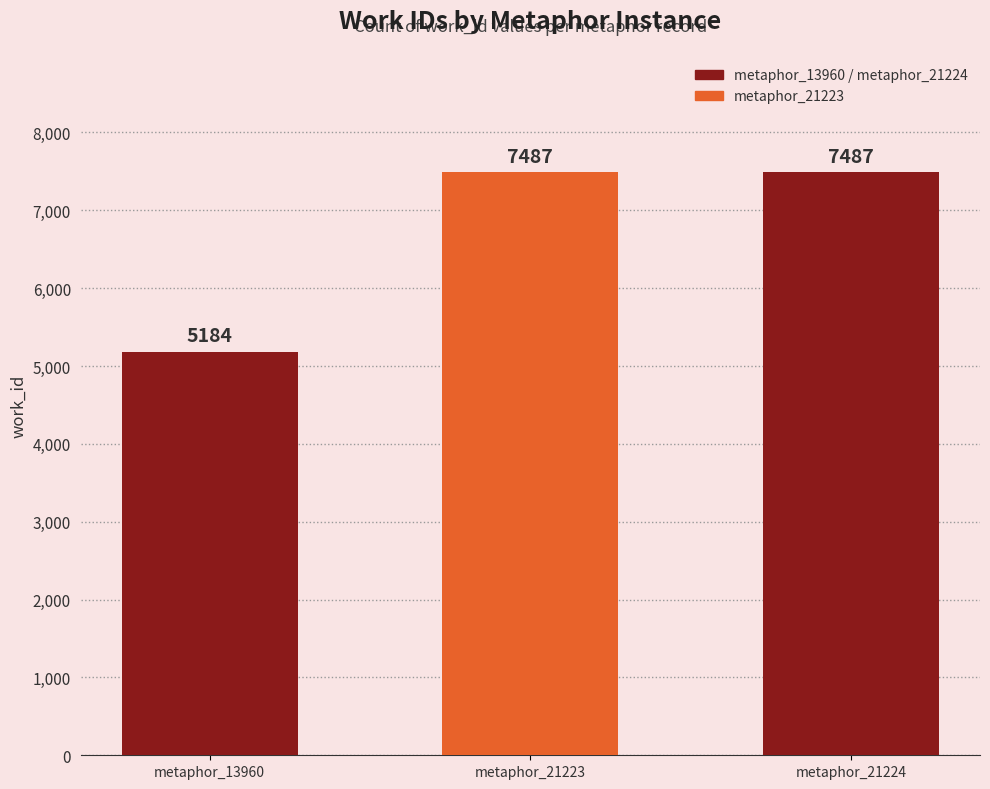

What is the value of the 3rd bar from the left?

7487